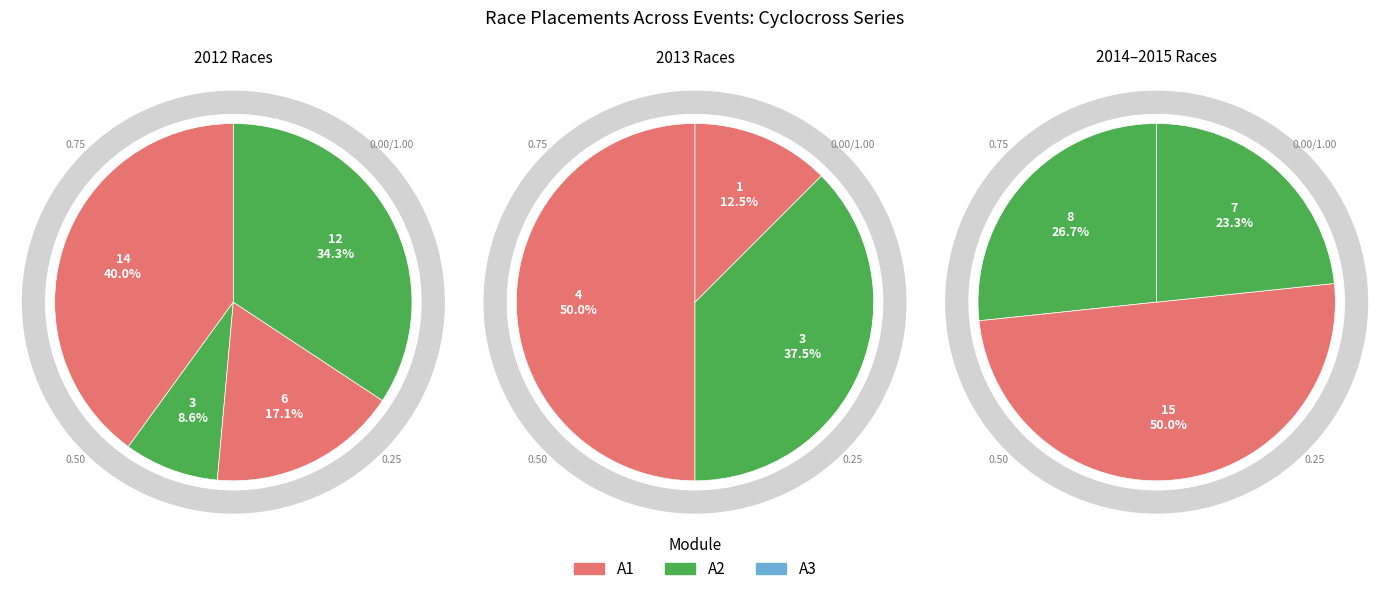

Is Thanks Given 2013 the majority of the pie?

No